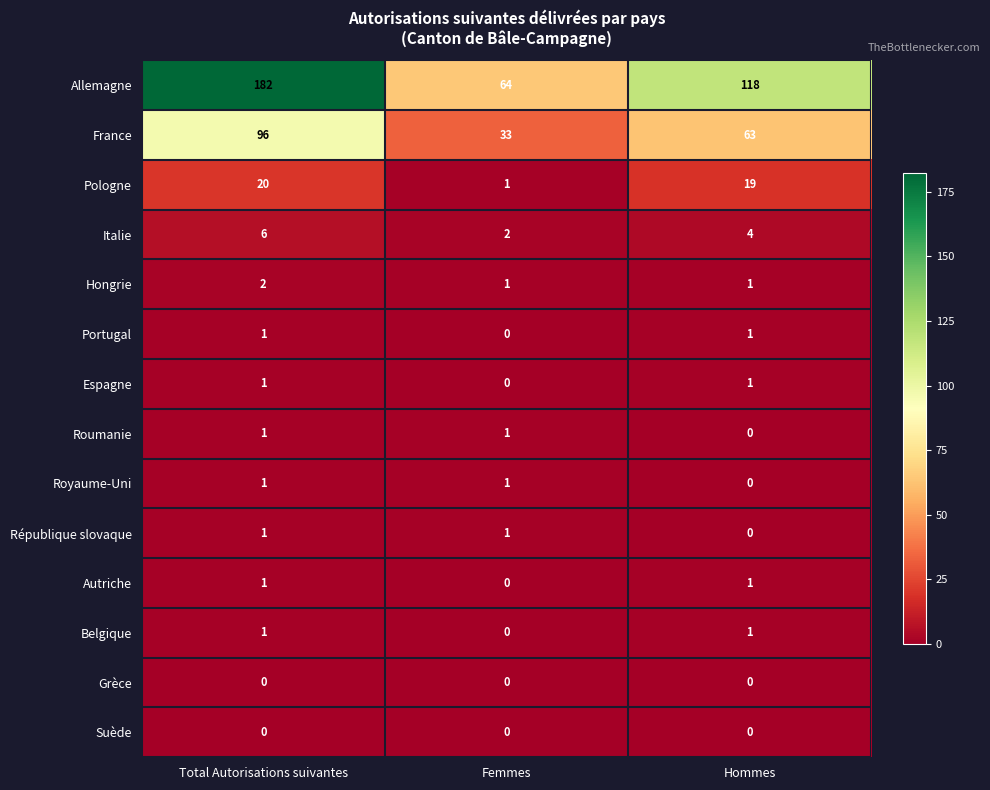

At which category is the sum across all series the highest?

Total Autorisations suivantes